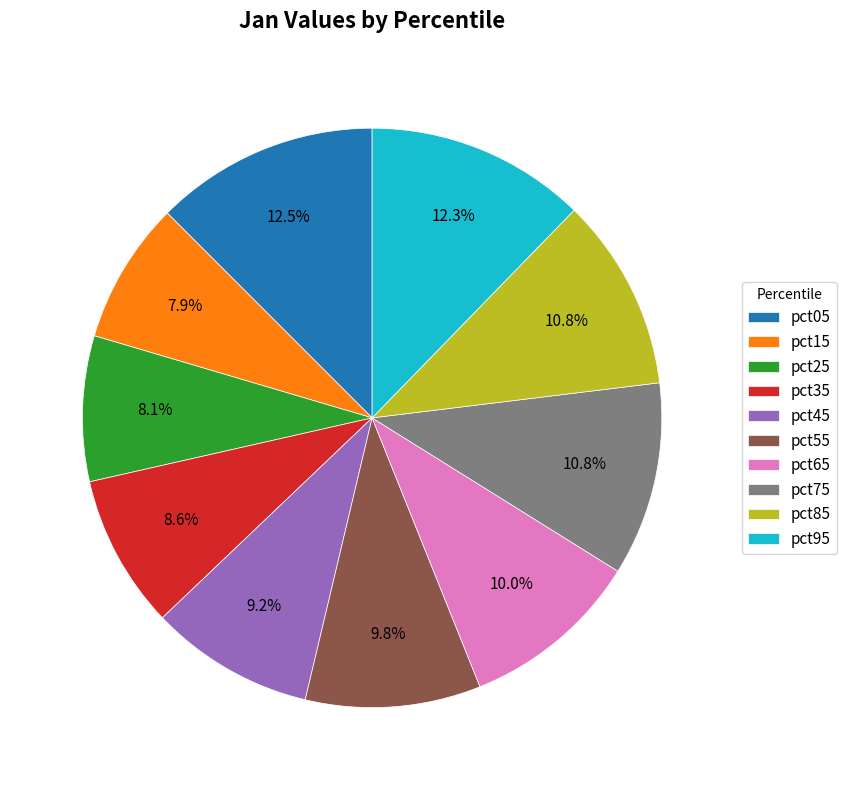

To the nearest percent, what is the average slice percentage?

10%